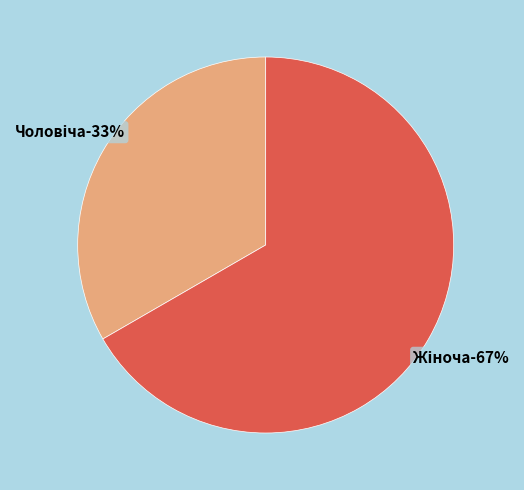

Which category has the smallest portion of the pie?

Чоловіча